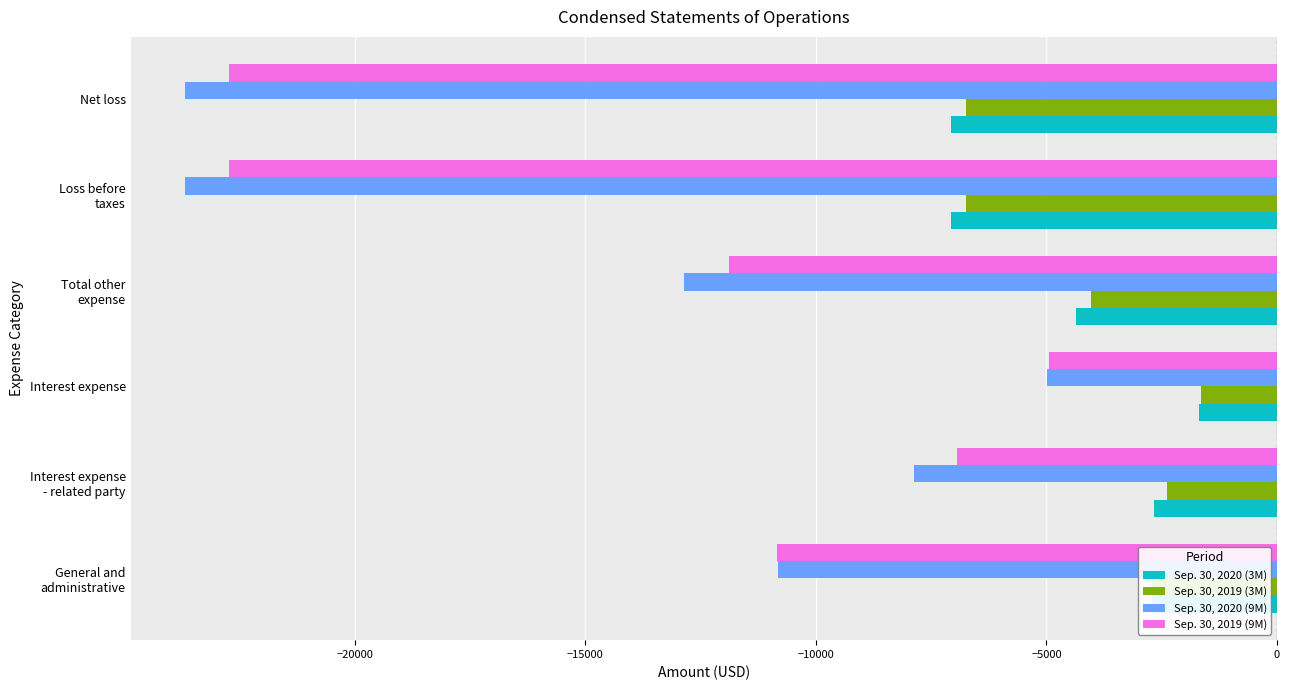

List the series in order of their peak value, lowest first.

Sep. 30, 2020 (9M), Sep. 30, 2019 (9M), Sep. 30, 2020 (3M), Sep. 30, 2019 (3M)